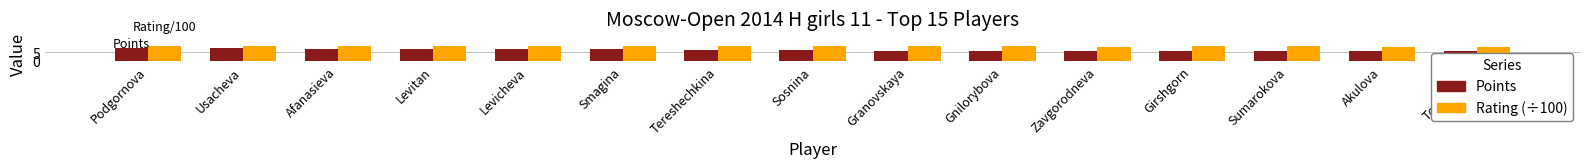

Reading left to right, list all the values displayed in this chart.

Points: Podgornova=7.5	Usacheva=7.5	Afanasieva=7.0	Levitan=7.0	Levicheva=7.0	Smagina=7.0	Tereshechkina=6.5	Sosnina=6.5	Granovskaya=6.0	Gnilorybova=6.0	Zavgorodneva=6.0	Girshgorn=6.0	Sumarokova=6.0	Akulova=6.0	Tolkacheva=6.0
Rating (×100): Podgornova=15.5	Usacheva=15.2	Afanasieva=16.8	Levitan=16.4	Levicheva=16.8	Smagina=17.4	Tereshechkina=16.9	Sosnina=9.0	Granovskaya=14.9	Gnilorybova=14.5	Zavgorodneva=8.0	Girshgorn=9.0	Sumarokova=14.4	Akulova=8.0	Tolkacheva=8.0